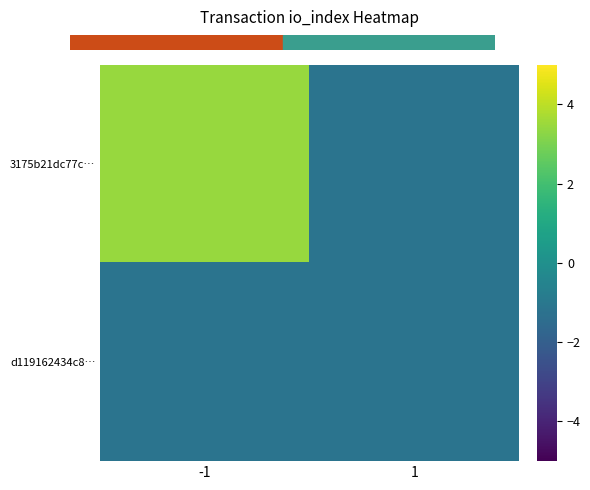

Rank the series by their average value, from highest to lowest.

3175b21dc77c…, d119162434c8…